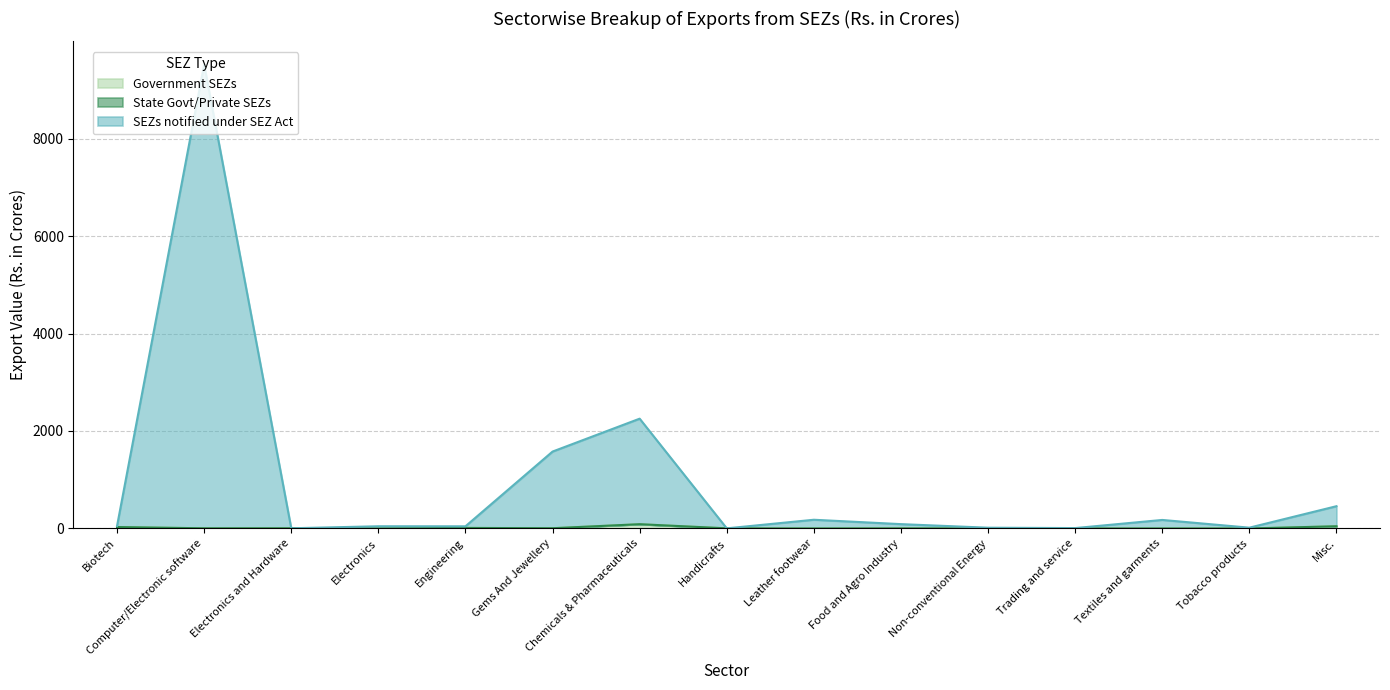

List the labels in order of Government SEZs value, smallest first.

Electronics, Leather footwear, Non-conventional Energy, Textiles and garments, Tobacco products, Trading and service, Food and Agro Industry, Handicrafts, Computer/Electronic software, Electronics and Hardware, Gems And Jewellery, Engineering, Biotech, Misc., Chemicals & Pharmaceuticals